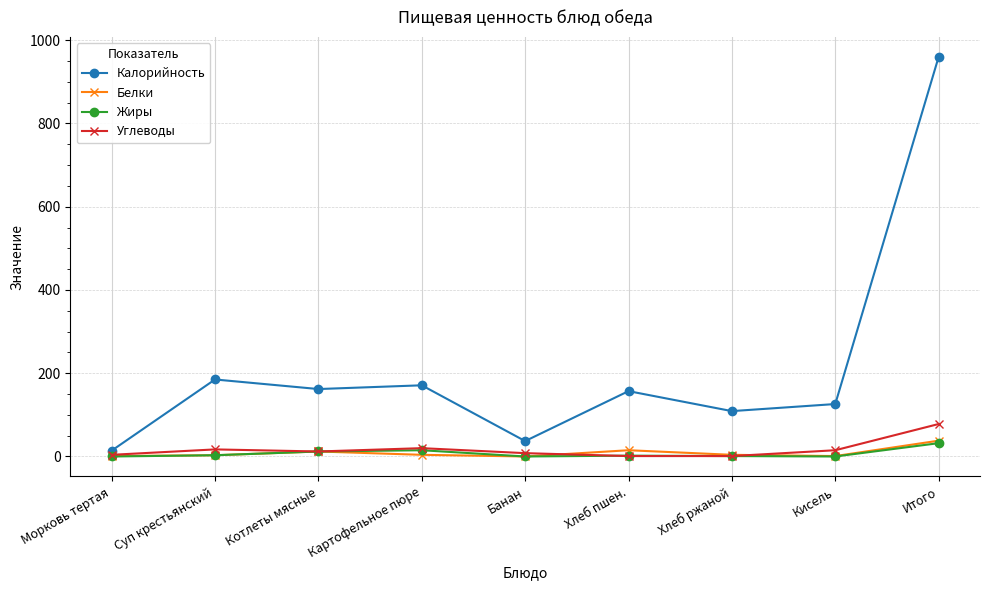

Which series has the widest spread of values?

Калорийность